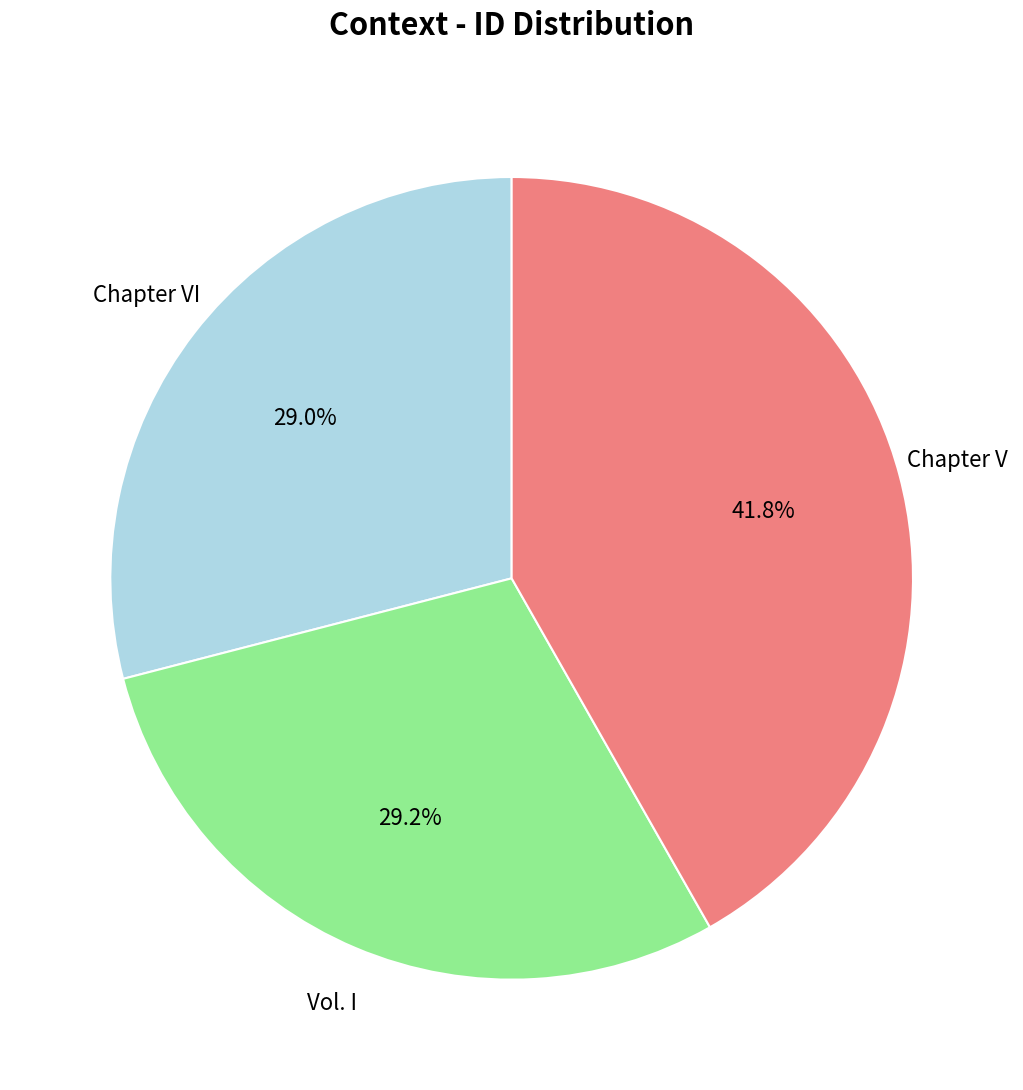

Count the number of slices in the pie.

3